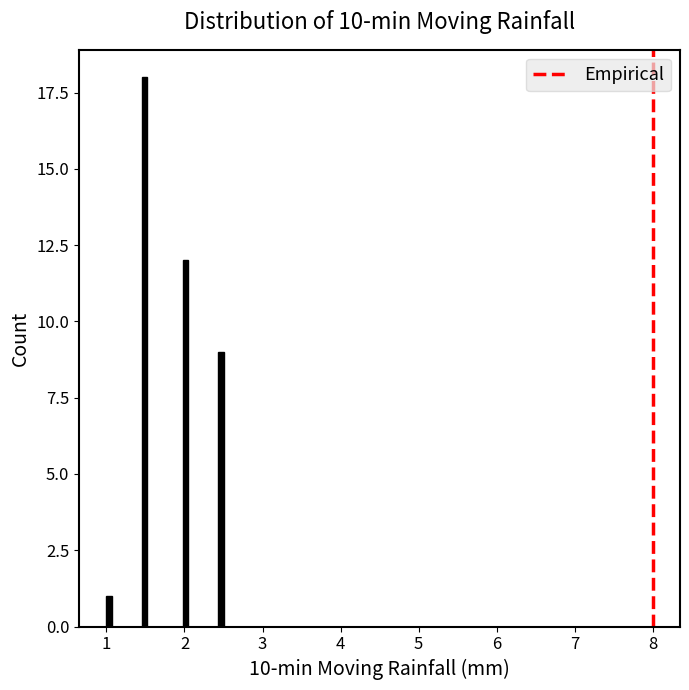

Read against the x-axis, roughly where is the centre of the tallest bar?

1.5